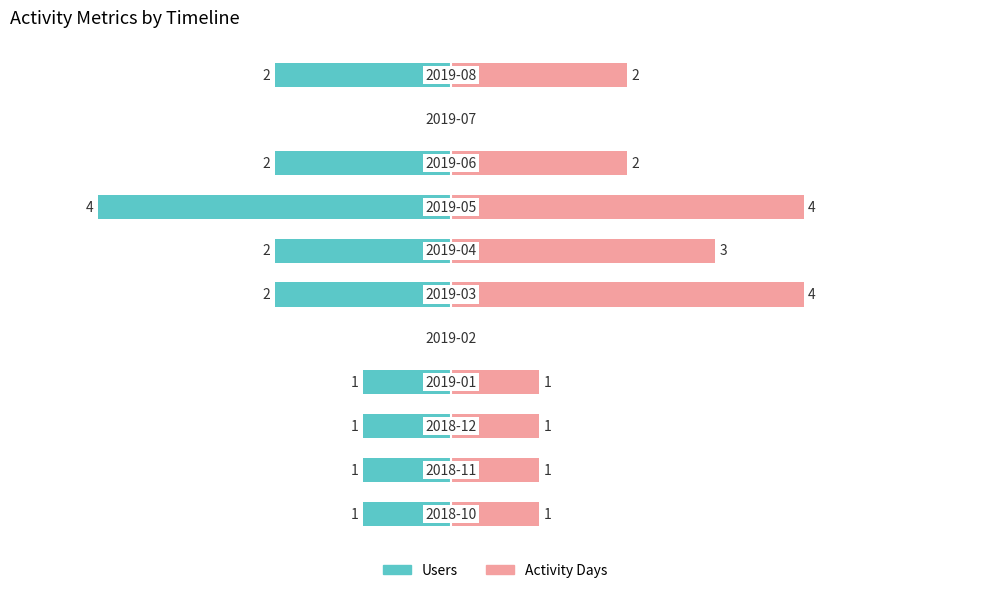

How many Users values are between -2 and -1?

8